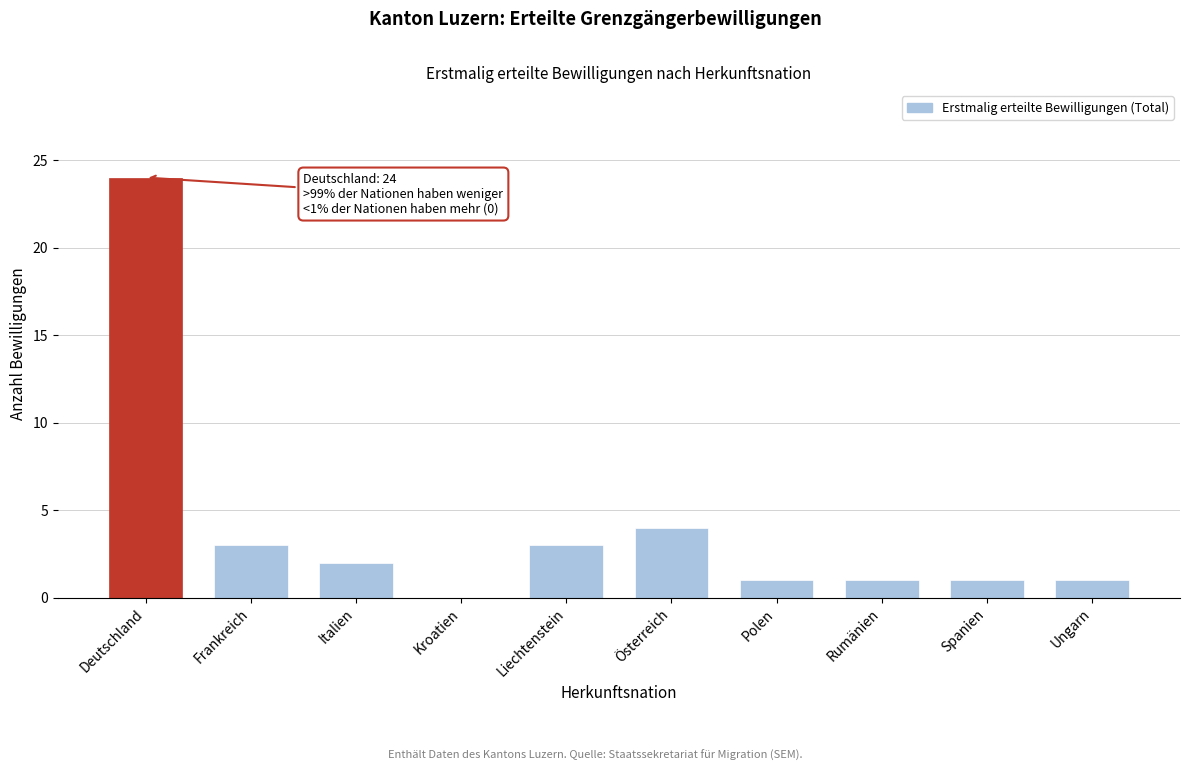

Reading right to left, what are all the values shown in this chart?

Ungarn=1	Spanien=1	Rumänien=1	Polen=1	Österreich=4	Liechtenstein=3	Kroatien=0	Italien=2	Frankreich=3	Deutschland=24